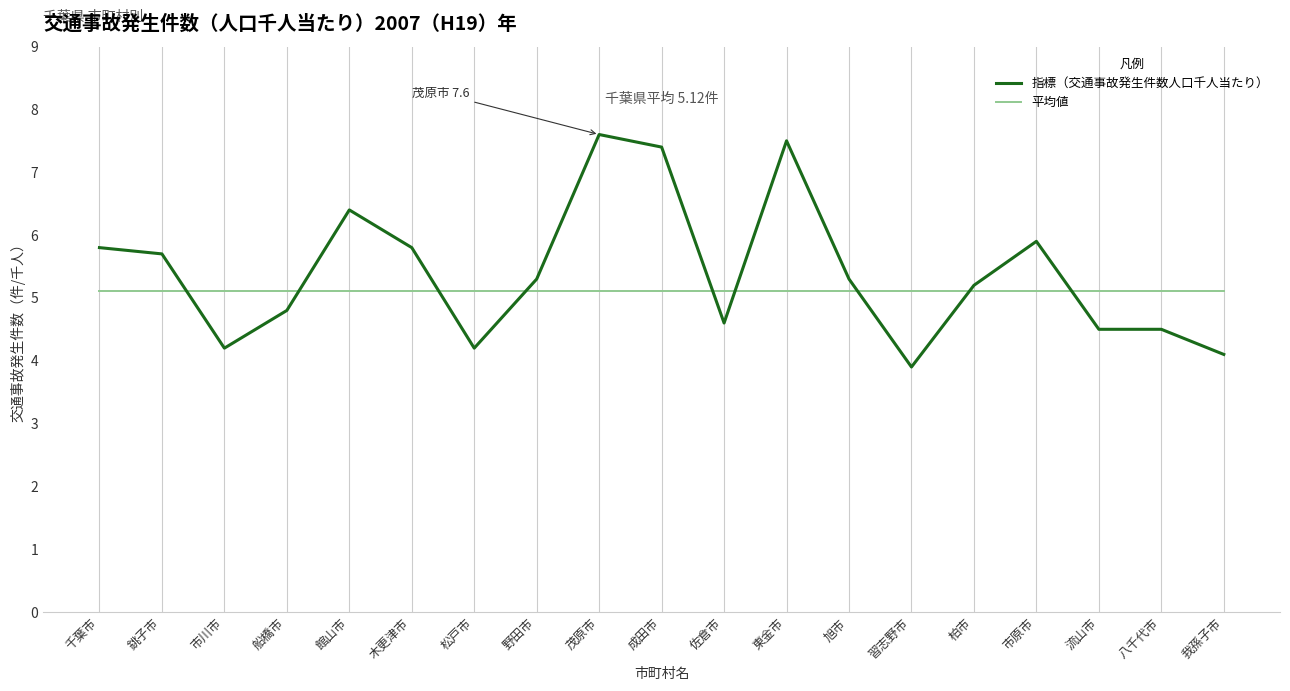

Reading right to left, transcribe all the data shown in this chart.

指標（交通事故発生件数人口千人当たり）: 我孫子市=4.1	八千代市=4.5	流山市=4.5	市原市=5.9	柏市=5.2	習志野市=3.9	旭市=5.3	東金市=7.5	佐倉市=4.6	成田市=7.4	茂原市=7.6	野田市=5.3	松戸市=4.2	木更津市=5.8	館山市=6.4	船橋市=4.8	市川市=4.2	銚子市=5.7	千葉市=5.8
平均値: 我孫子市=5.1	八千代市=5.1	流山市=5.1	市原市=5.1	柏市=5.1	習志野市=5.1	旭市=5.1	東金市=5.1	佐倉市=5.1	成田市=5.1	茂原市=5.1	野田市=5.1	松戸市=5.1	木更津市=5.1	館山市=5.1	船橋市=5.1	市川市=5.1	銚子市=5.1	千葉市=5.1